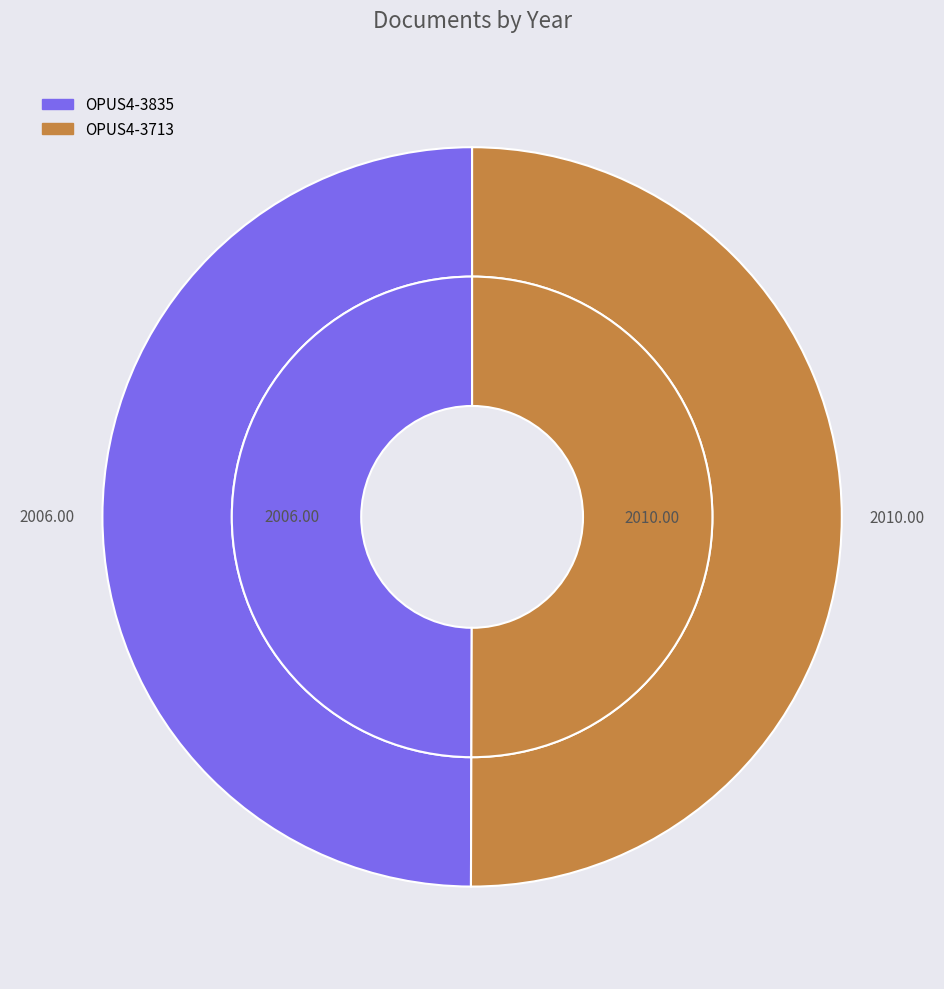

Which has a higher value, OPUS4-3835 or OPUS4-3713?

OPUS4-3713